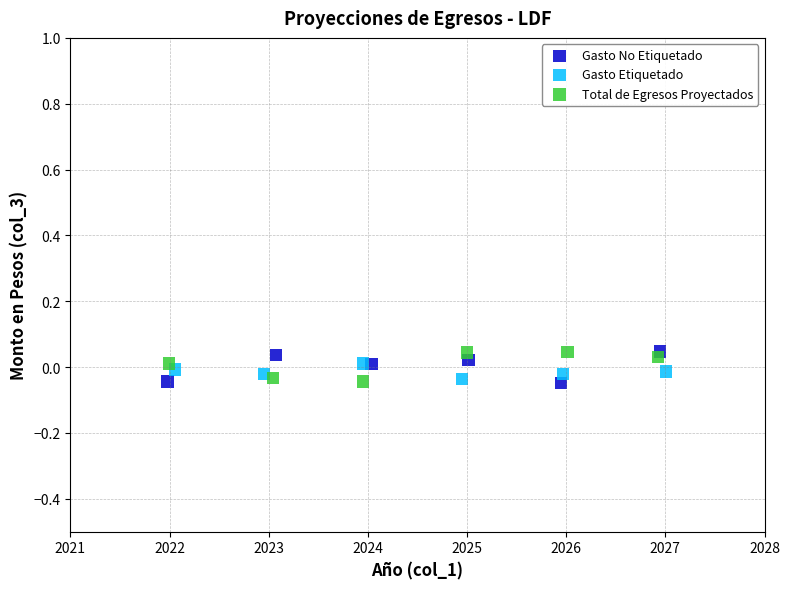

What are all the series names shown in the legend?

Gasto No Etiquetado, Gasto Etiquetado, Total de Egresos Proyectados